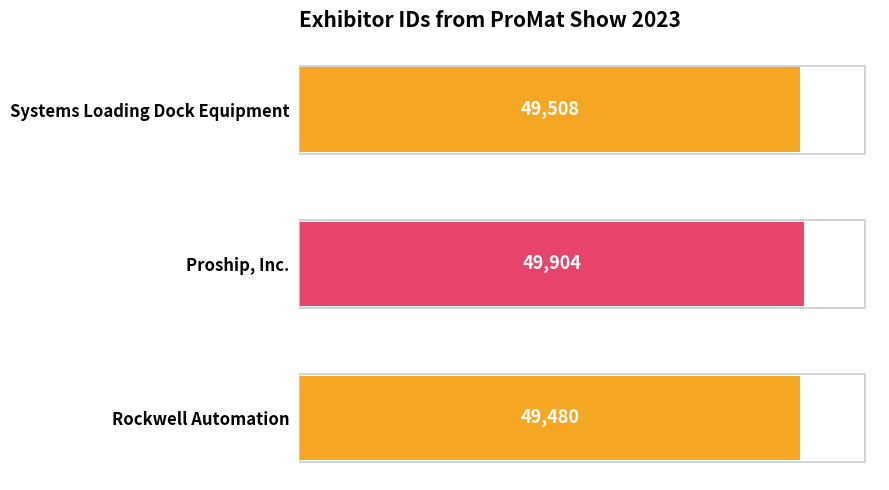

Which category has the lowest value across all series?

Rockwell Automation